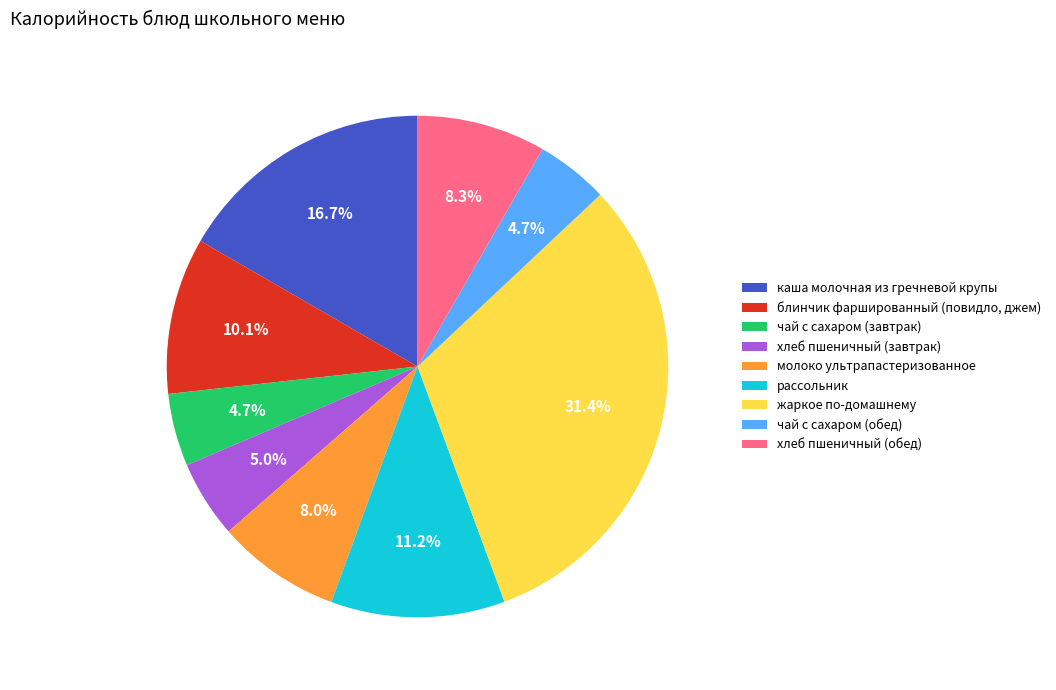

What is the ratio of the value at чай с сахаром (обед) to the value at рассольник?

0.4